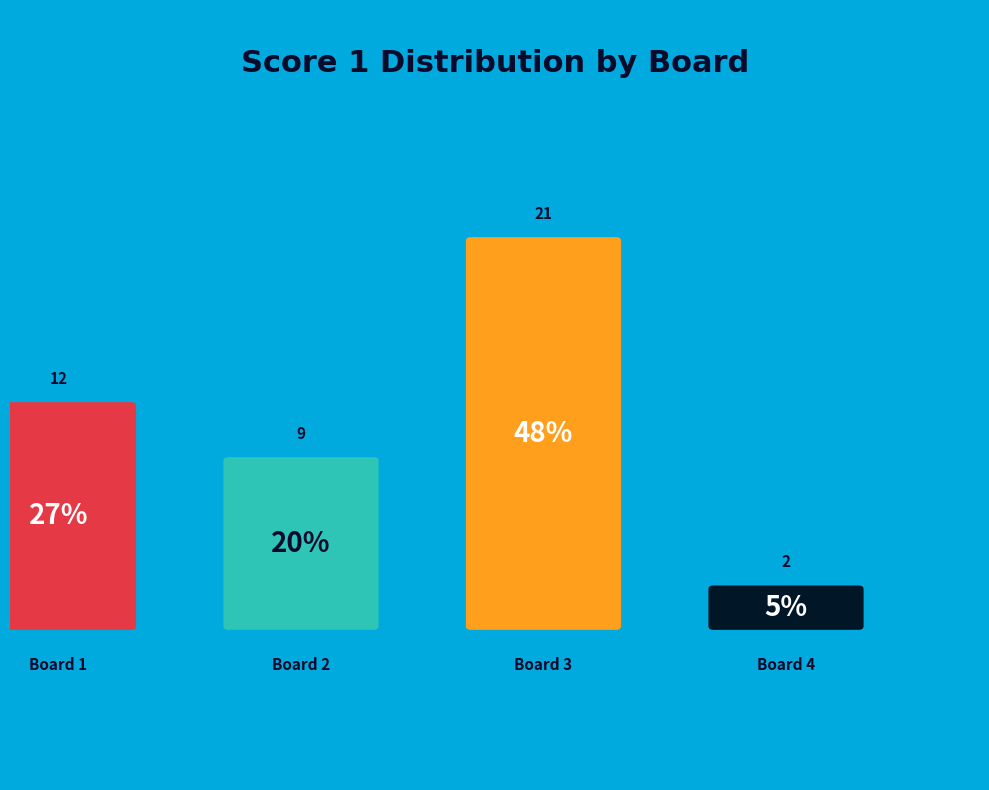

What is the change in value from Board 2 to Board 4?

-7